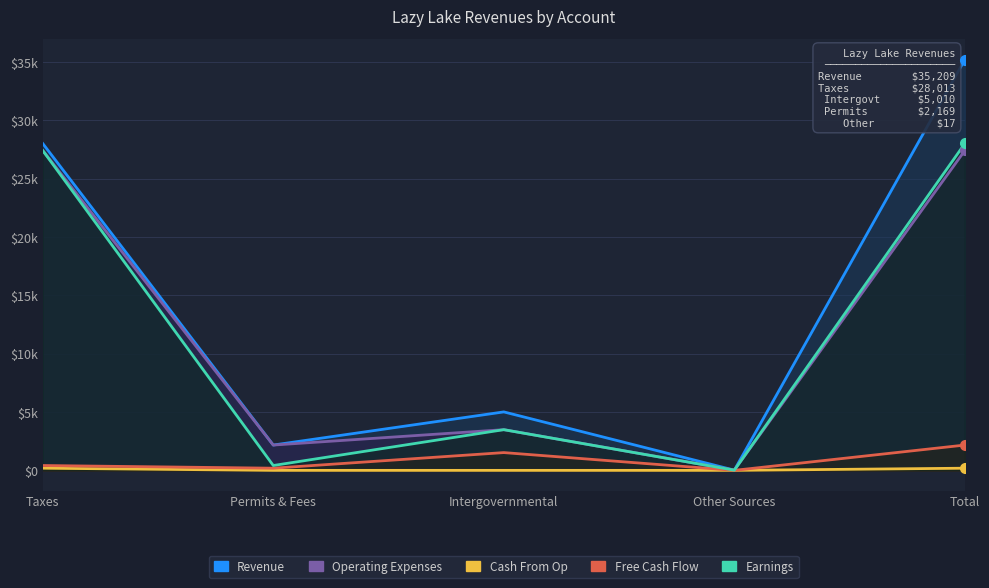

What are all the series names shown in the legend?

Revenue, Earnings, Free Cash Flow, Cash From Op, Operating Expenses